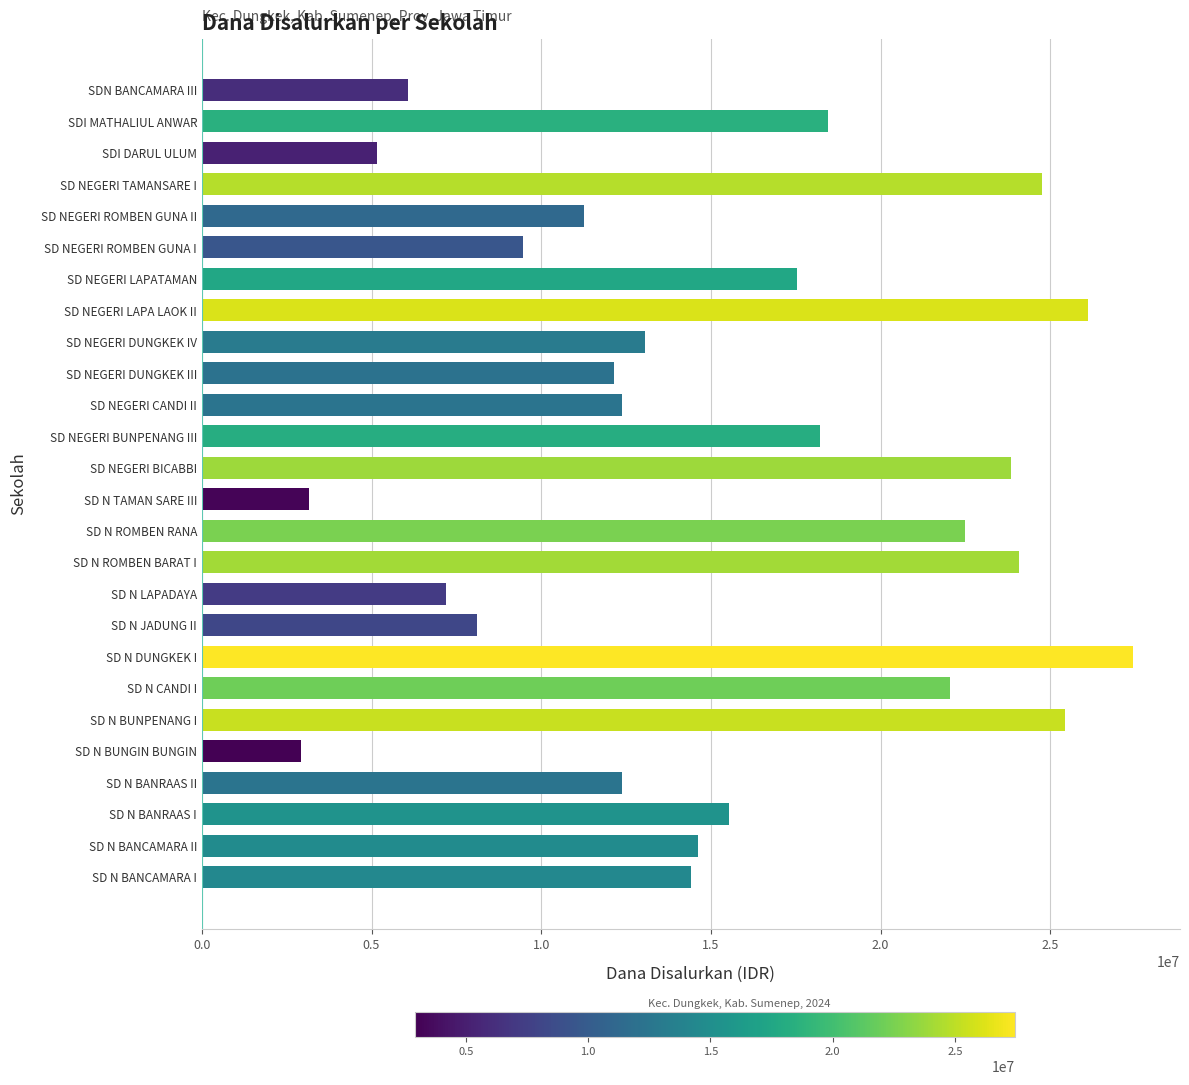

Reading top to bottom, list all the values displayed in this chart.

SDN BANCAMARA III=6075000	SDI MATHALIUL ANWAR=18450000	SDI DARUL ULUM=5175000	SD NEGERI TAMANSARE I=24750000	SD NEGERI ROMBEN GUNA II=11250000	SD NEGERI ROMBEN GUNA I=9450000	SD NEGERI LAPATAMAN=17550000	SD NEGERI LAPA LAOK II=26100000	SD NEGERI DUNGKEK IV=13050000	SD NEGERI DUNGKEK III=12150000	SD NEGERI CANDI II=12375000	SD NEGERI BUNPENANG III=18225000	SD NEGERI BICABBI=23850000	SD N TAMAN SARE III=3150000	SD N ROMBEN RANA=22500000	SD N ROMBEN BARAT I=24075000	SD N LAPADAYA=7200000	SD N JADUNG II=8100000	SD N DUNGKEK I=27450000	SD N CANDI I=22050000	SD N BUNPENANG I=25425000	SD N BUNGIN BUNGIN=2925000	SD N BANRAAS II=12375000	SD N BANRAAS I=15525000	SD N BANCAMARA II=14625000	SD N BANCAMARA I=14400000